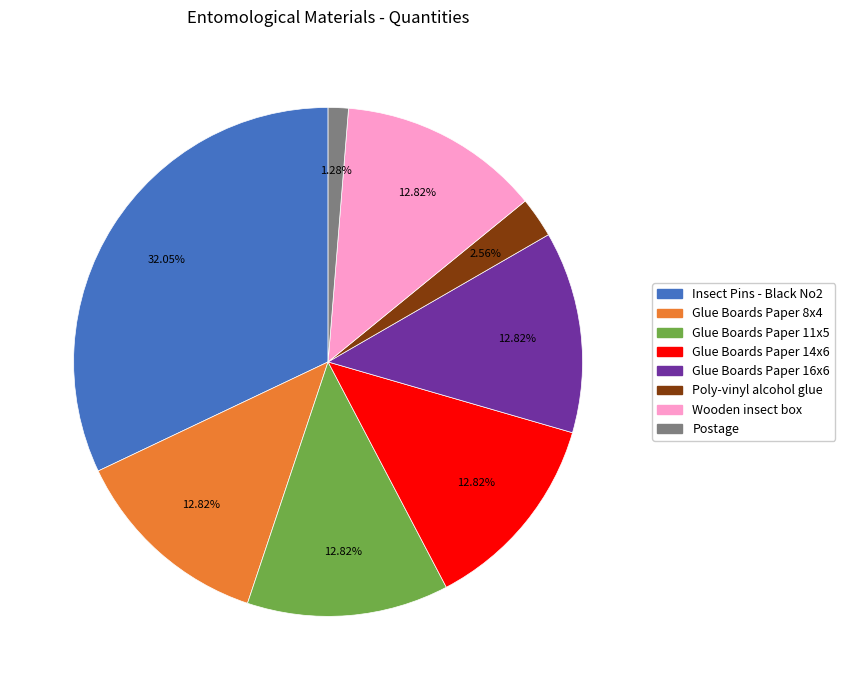

Count the number of slices in the pie.

8